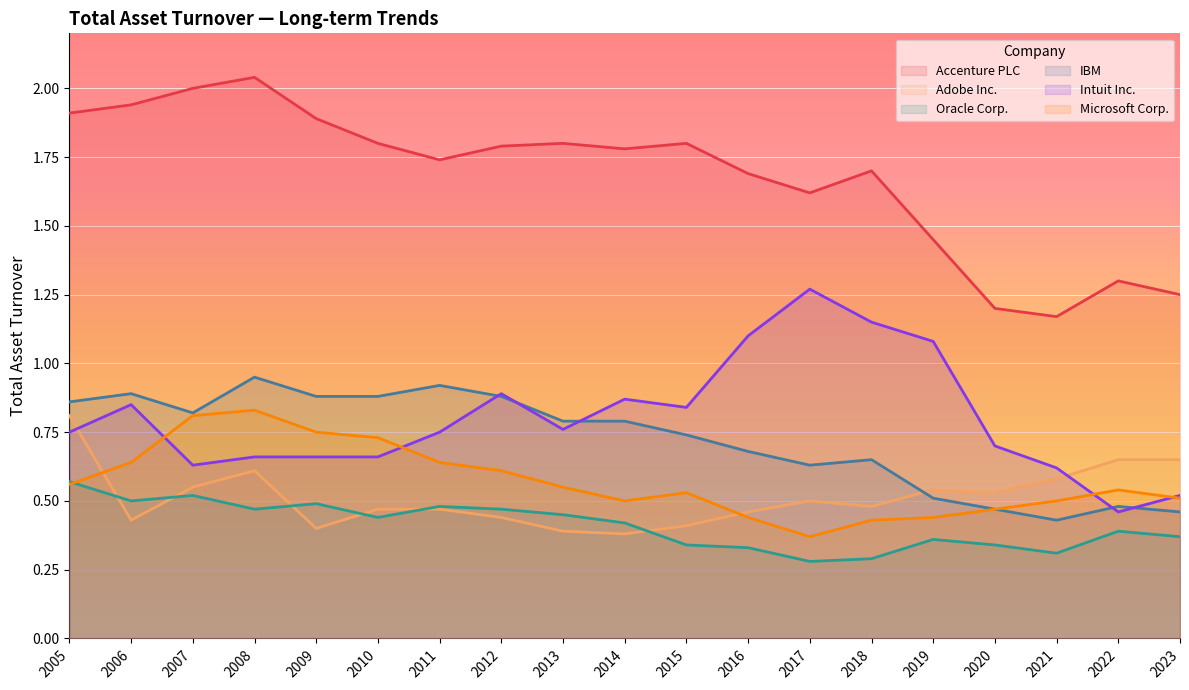

How many lines are shown in the chart?

6